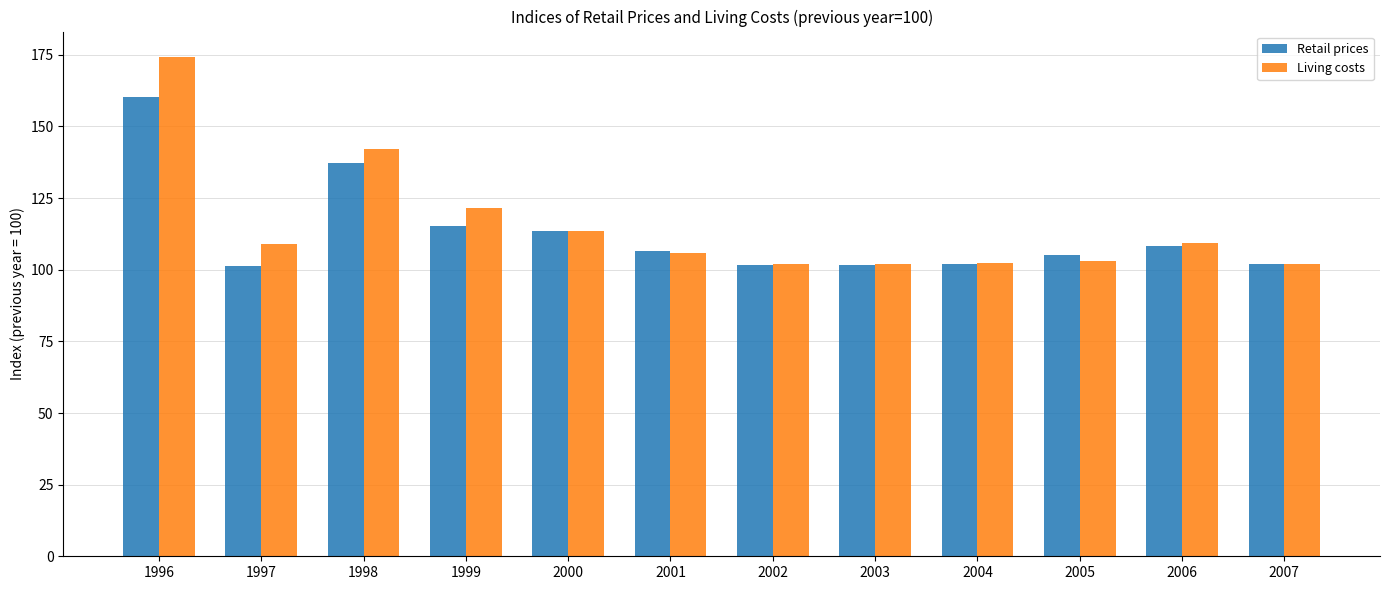

What is the value of the Living costs bar at the 2nd from the left?

109.0